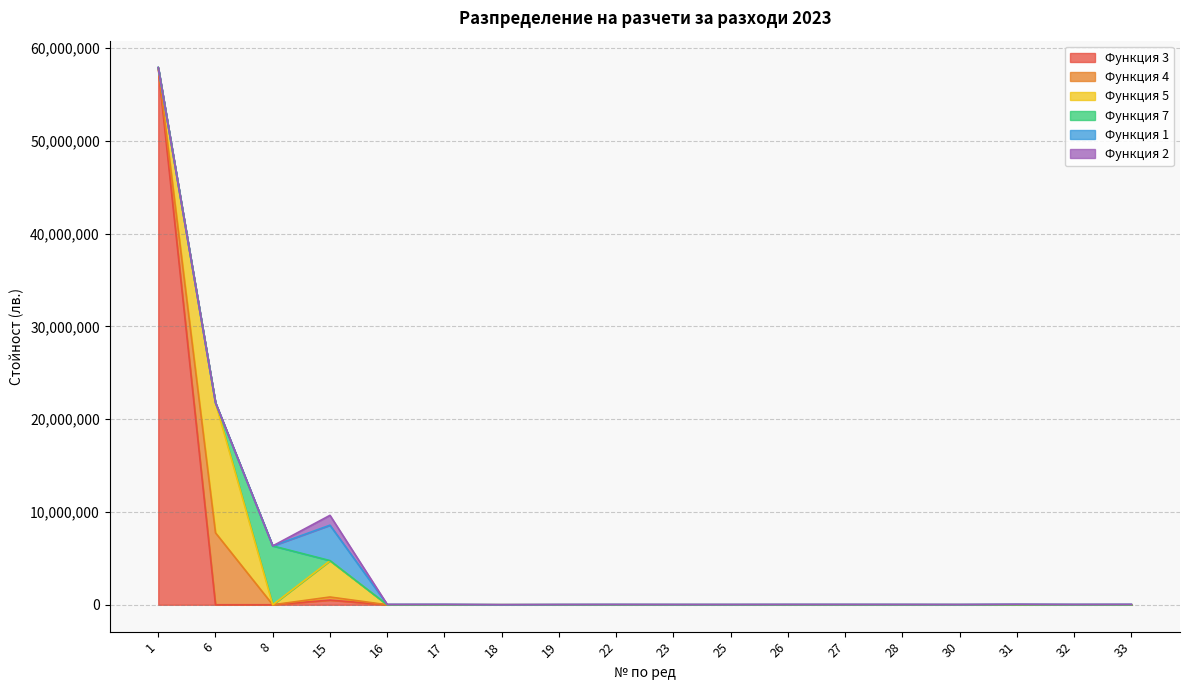

Which series has the largest total across all categories?

Функция 3